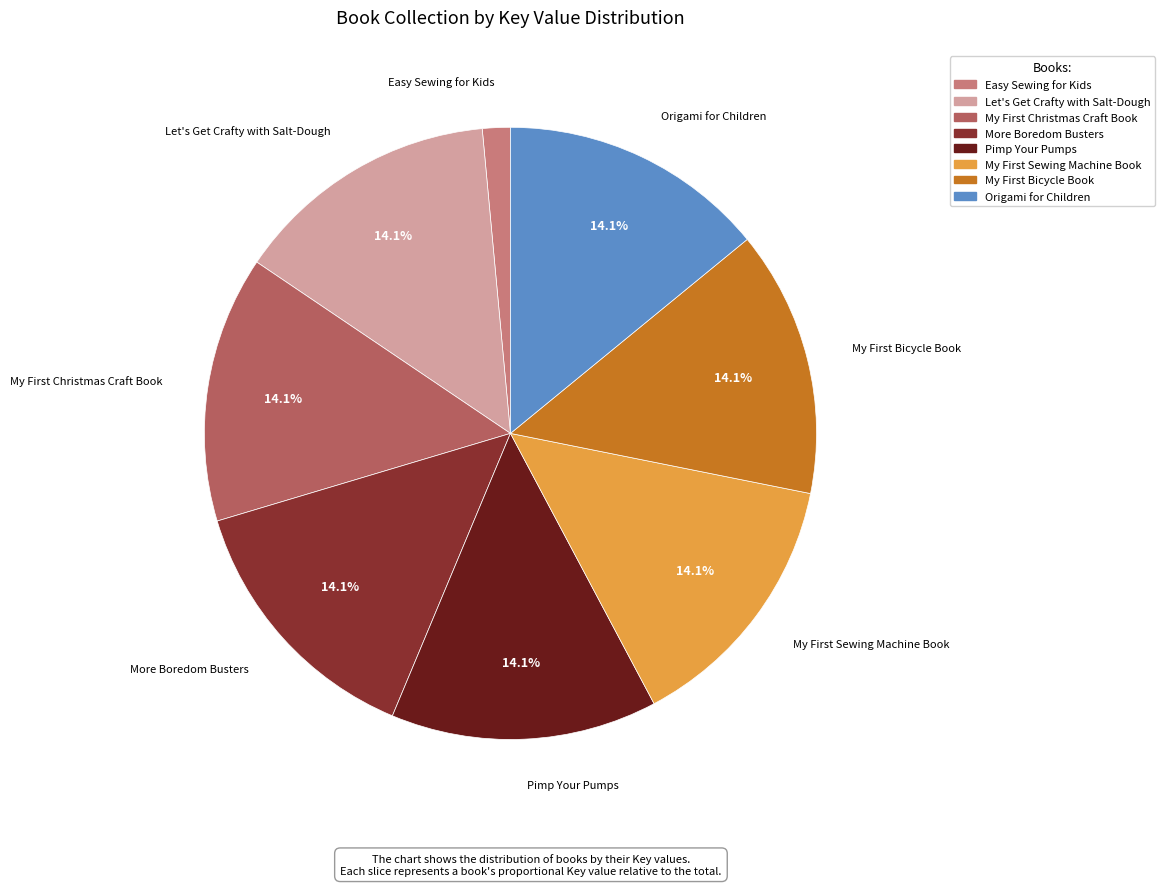

To the nearest percent, what is the difference between the Easy Sewing for Kids and Pimp Your Pumps slice percentages?

13%